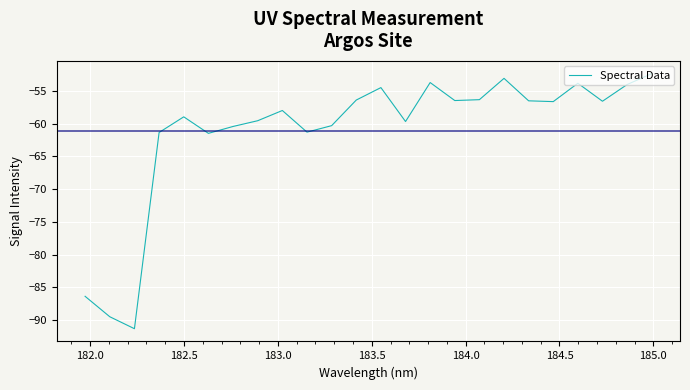

What is the difference between the maximum and minimum values?

38.9